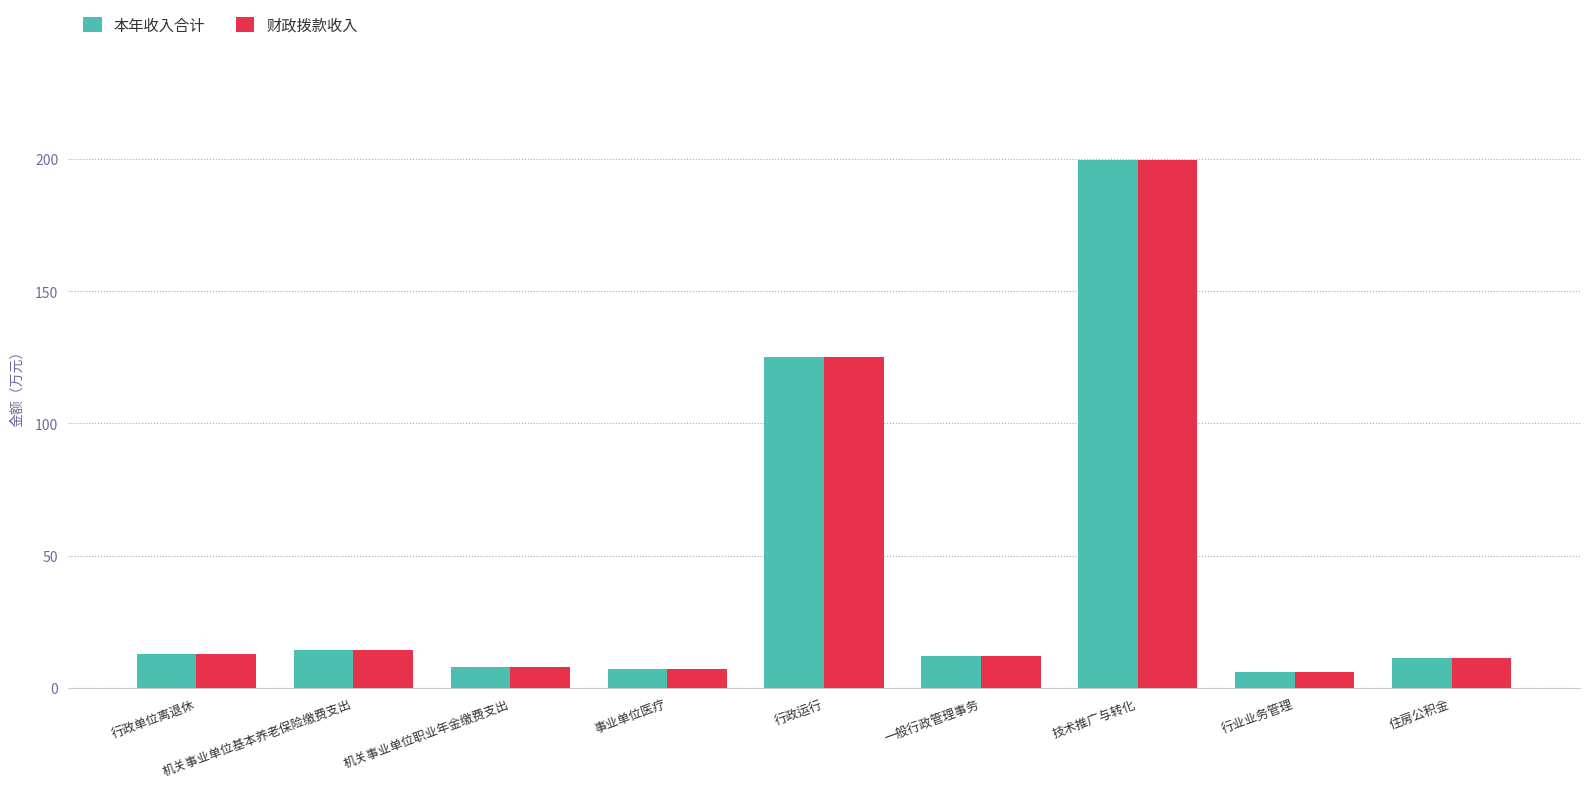

How many distinct data groups are displayed?

2